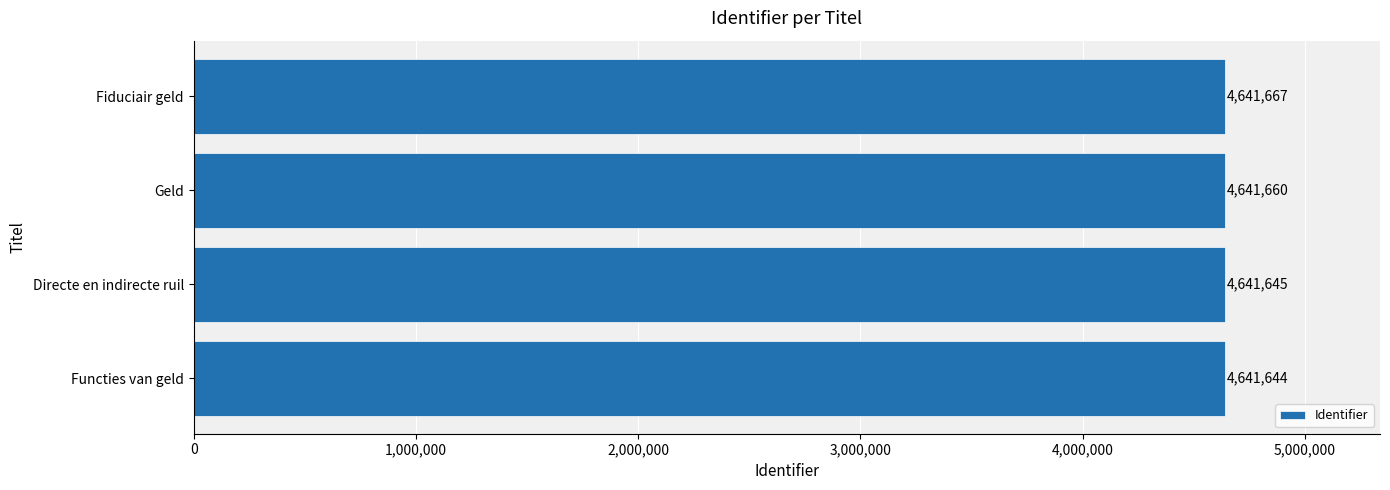

How many bars are there in total?

4